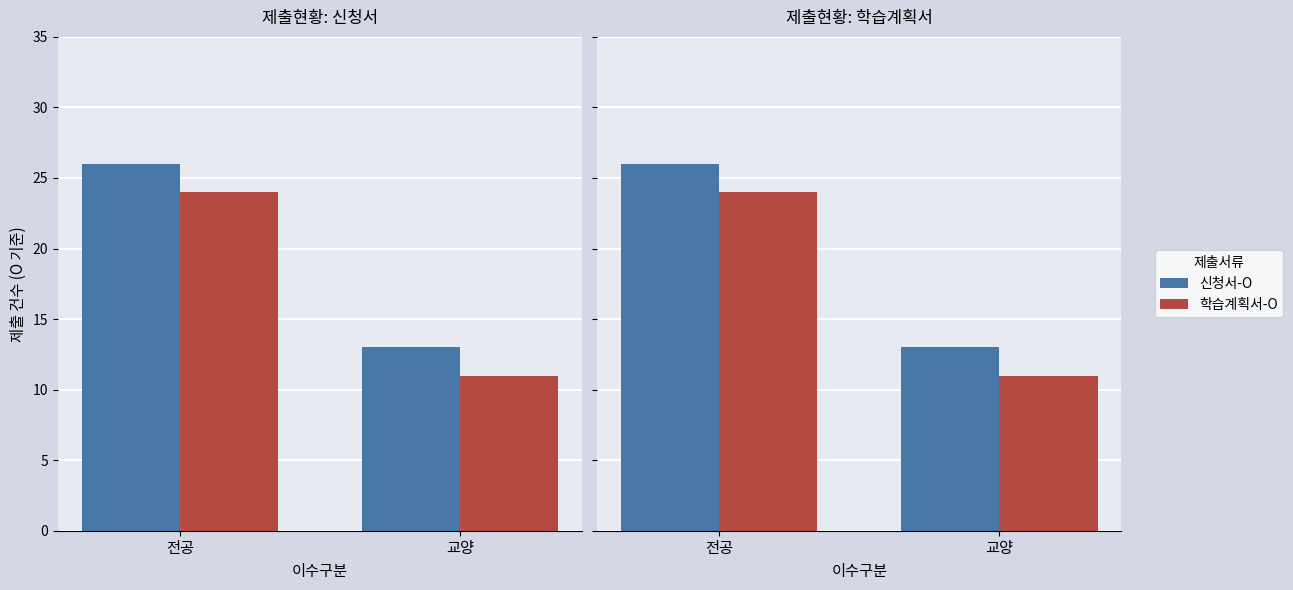

How many data points does each series have?

2